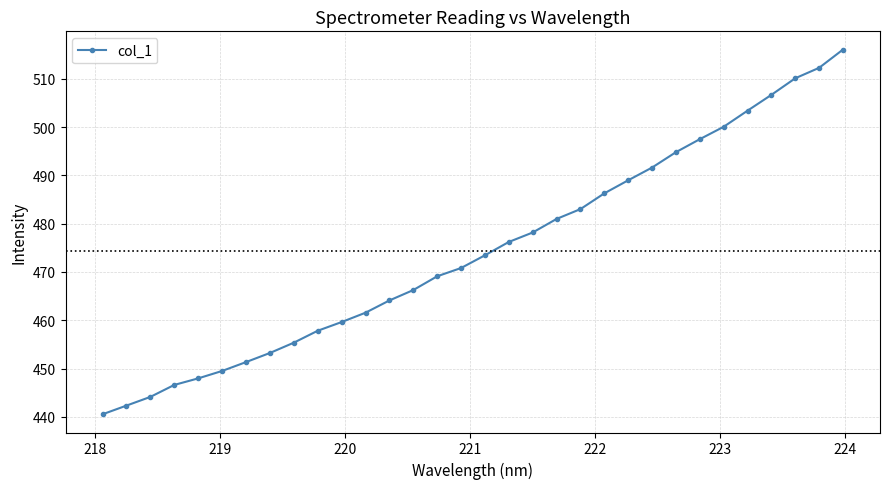

What is the greatest value displayed?

516.1